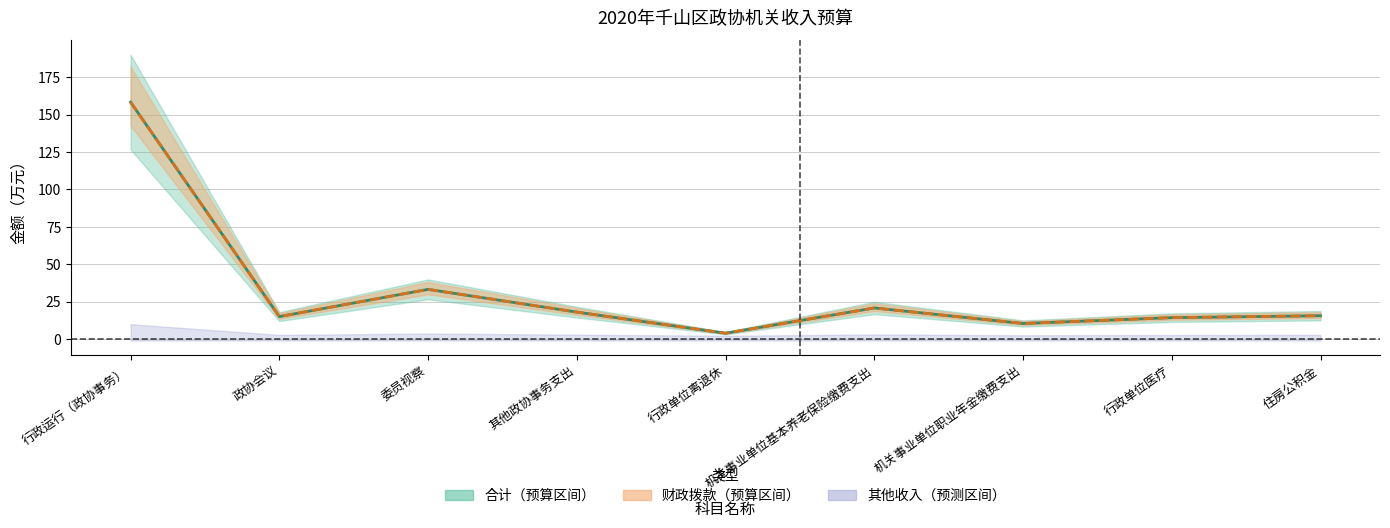

Count the number of categories in the chart.

9